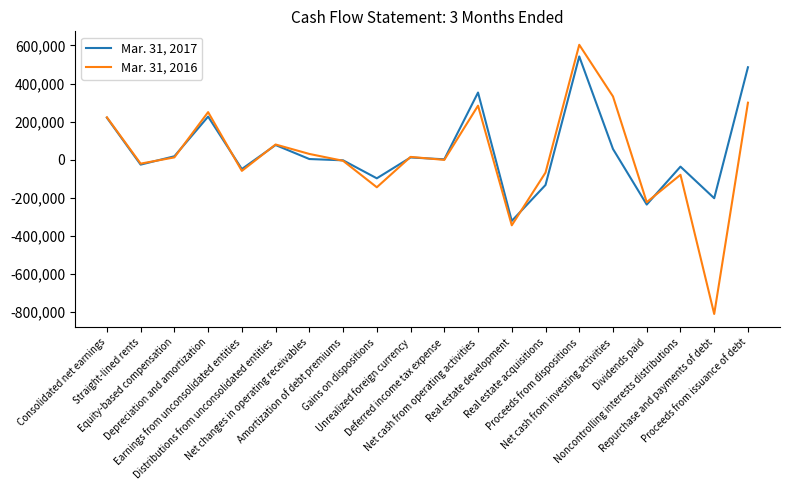

Is the value of Mar. 31, 2016 at Earnings from unconsolidated entities greater than the value of Mar. 31, 2017 at Proceeds from issuance of debt?

No